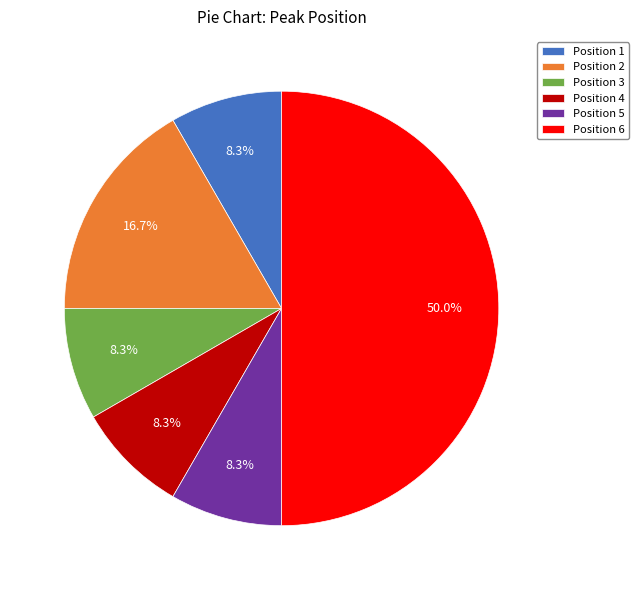

Which slice is the largest?

Position 6